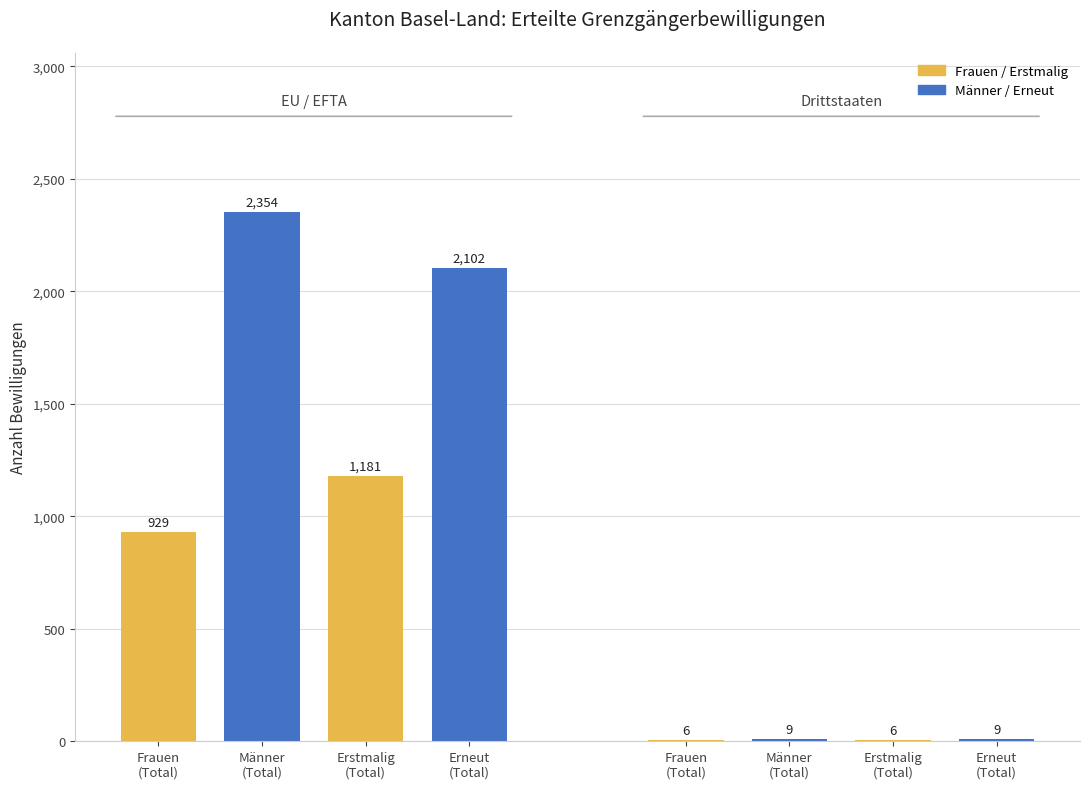

What is the sum of all Erneut erteilte (Total) values?

2111